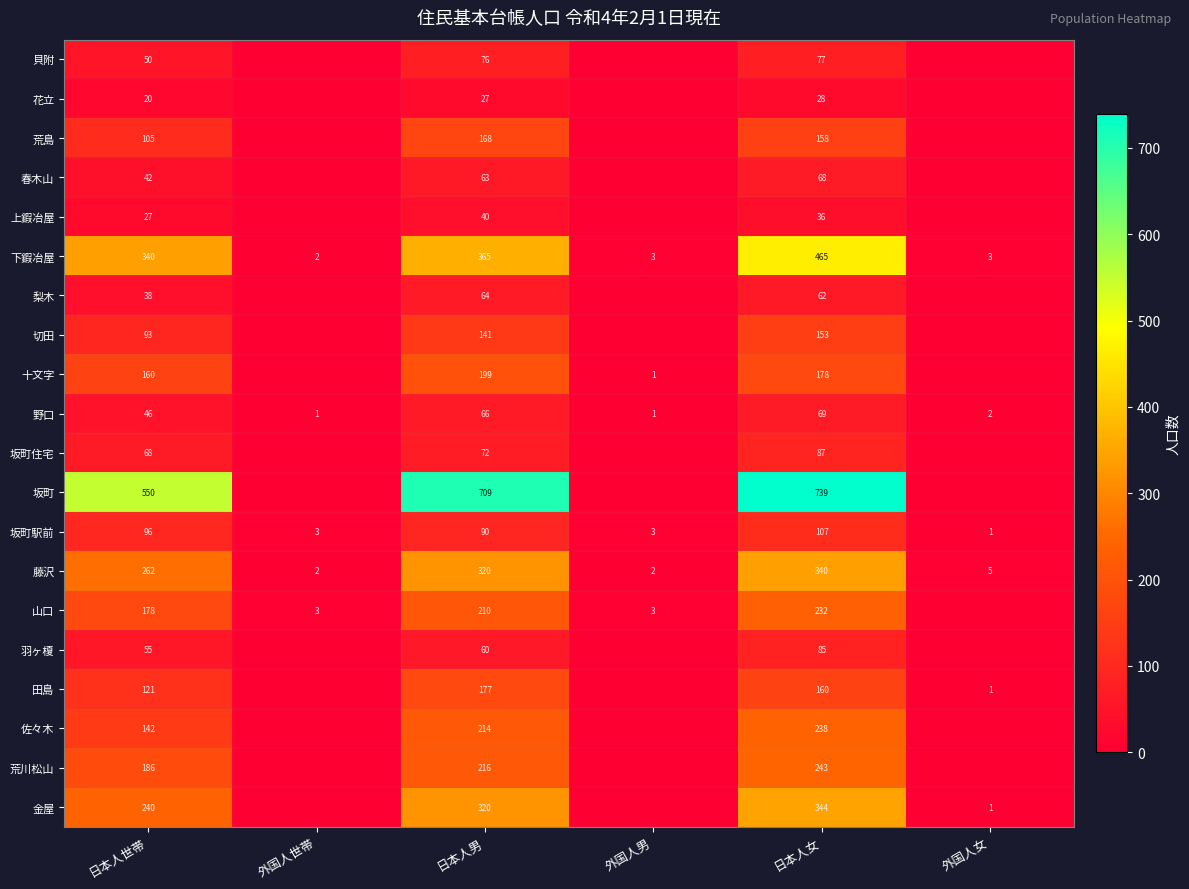

What is the spread (max minus min) of values at 外国人世帯?

3